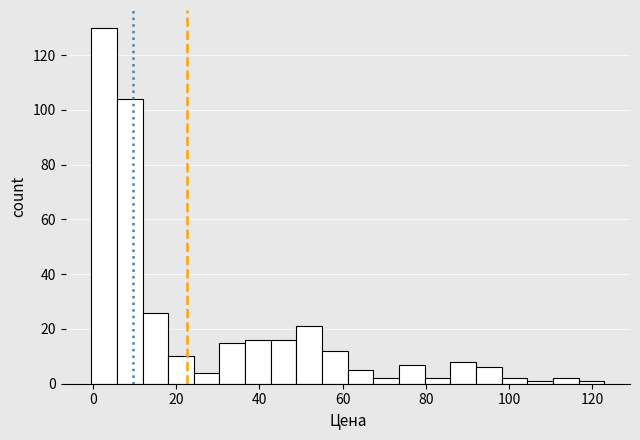

Read against the x-axis, roughly where is the centre of the tallest bar?

2